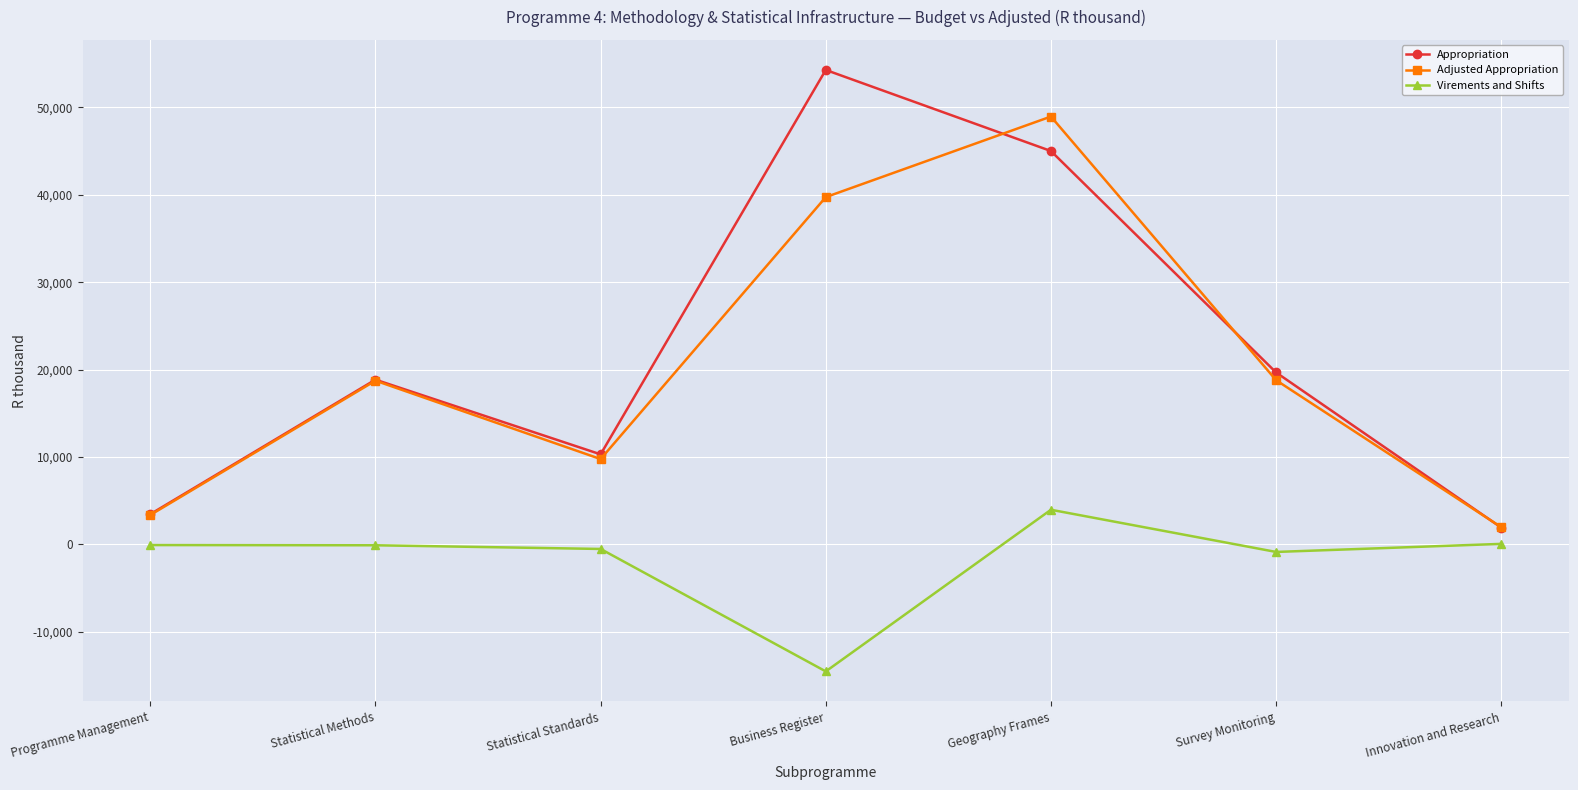

How many categories are shown in the chart?

7